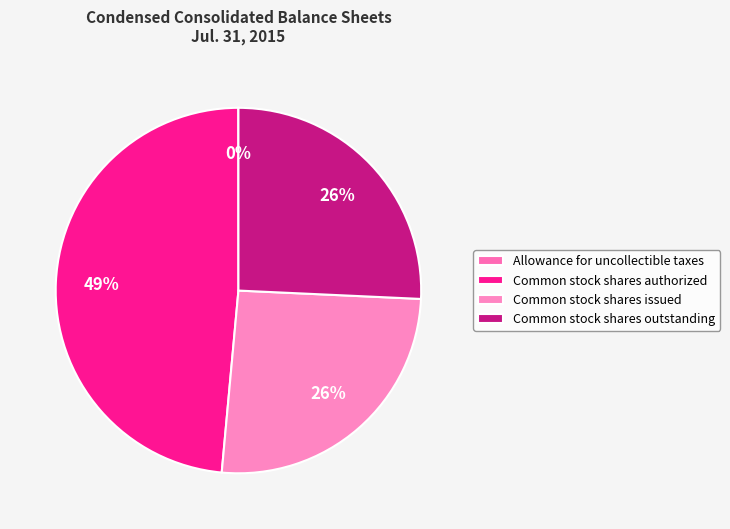

Rank the categories by value from lowest to highest.

Allowance for uncollectible taxes, Common stock shares issued, Common stock shares outstanding, Common stock shares authorized